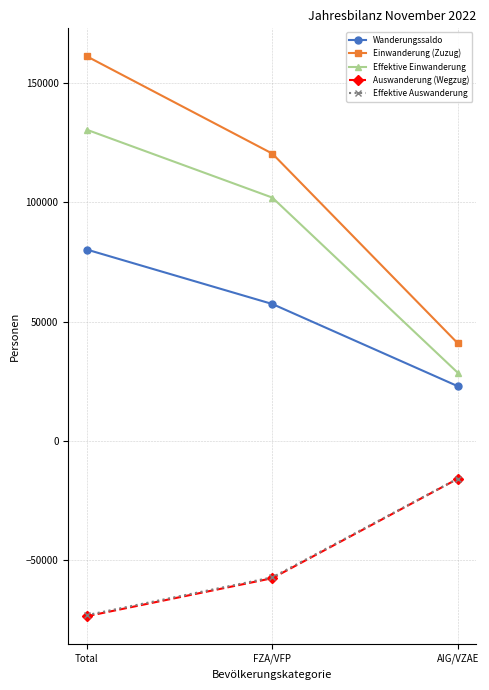

Which series has the largest range (max minus min)?

Einwanderung (Zuzug)